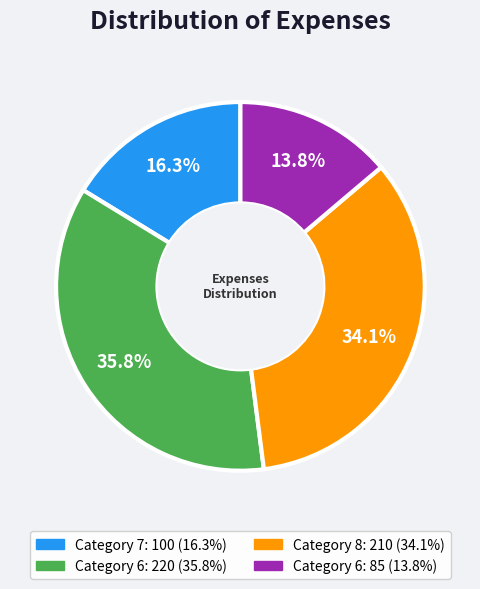

Is there a majority slice in this chart?

No